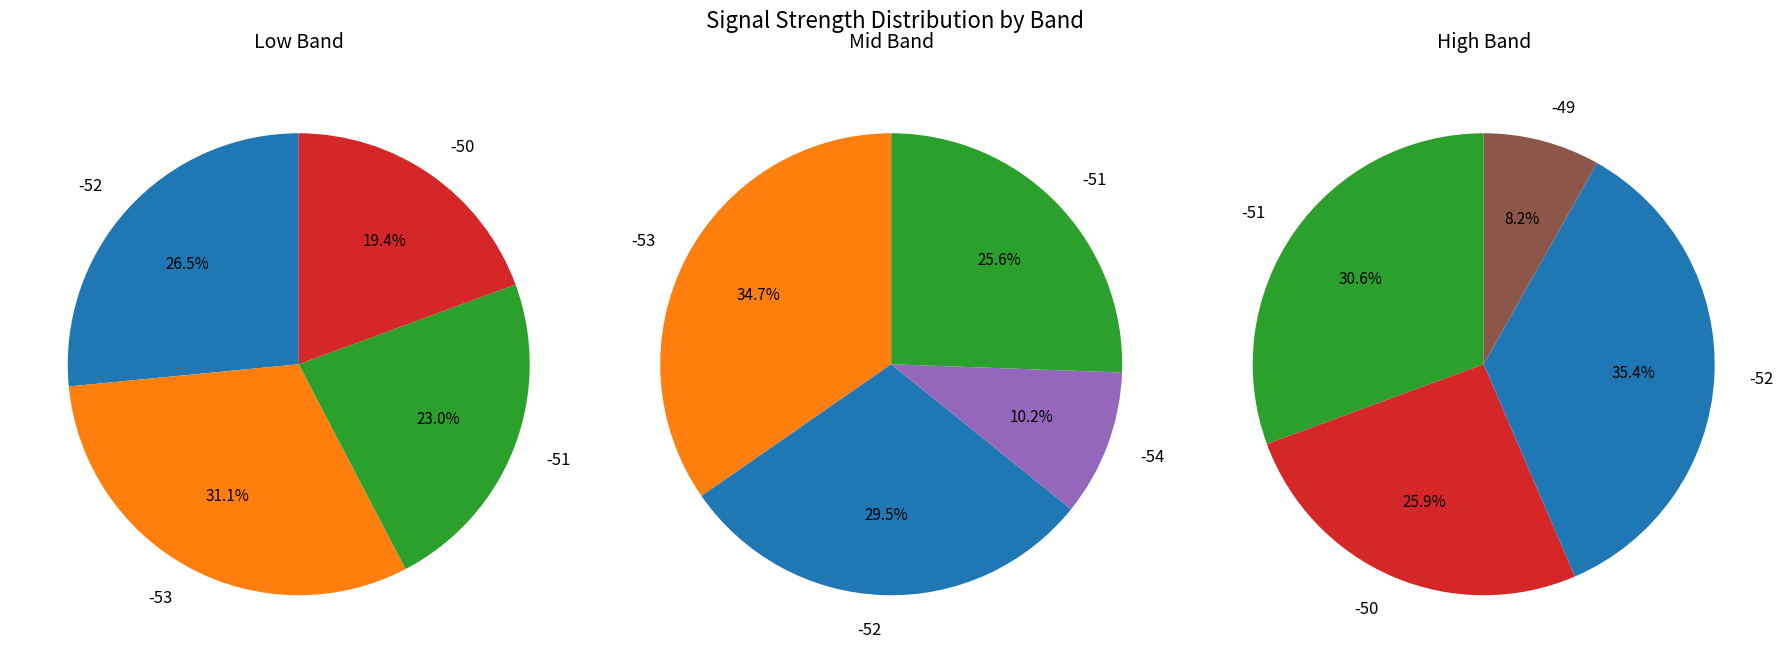

Does Signal -55 represent more than half of the total?

No